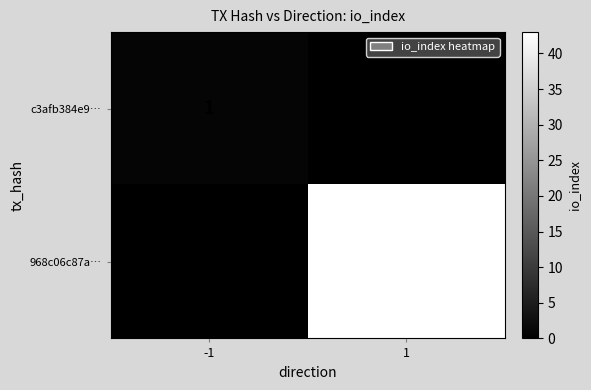

True or false: 968c06c87a… has a value of -28 at -1.

False